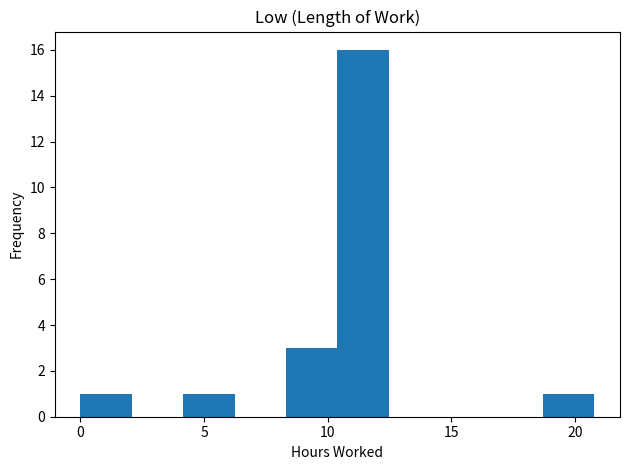

Which range on the x-axis has the tallest bar?

10.5 to 12.5